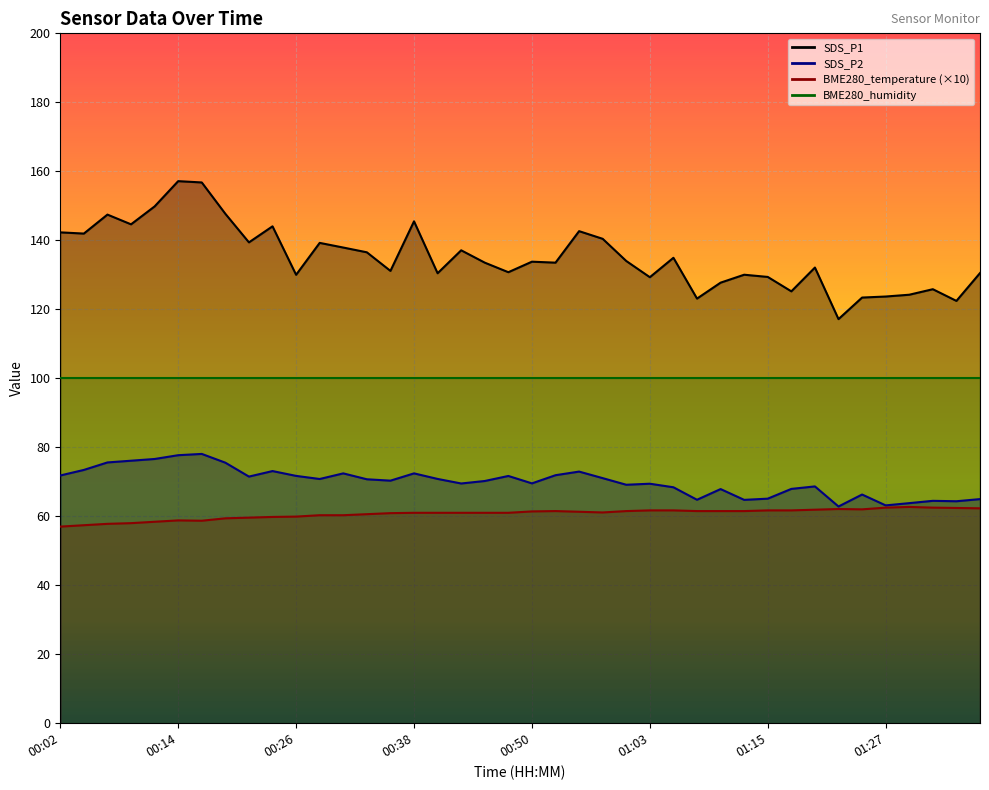

The BME280_temperature series shows 39.5 at 01:07. True or false?

False